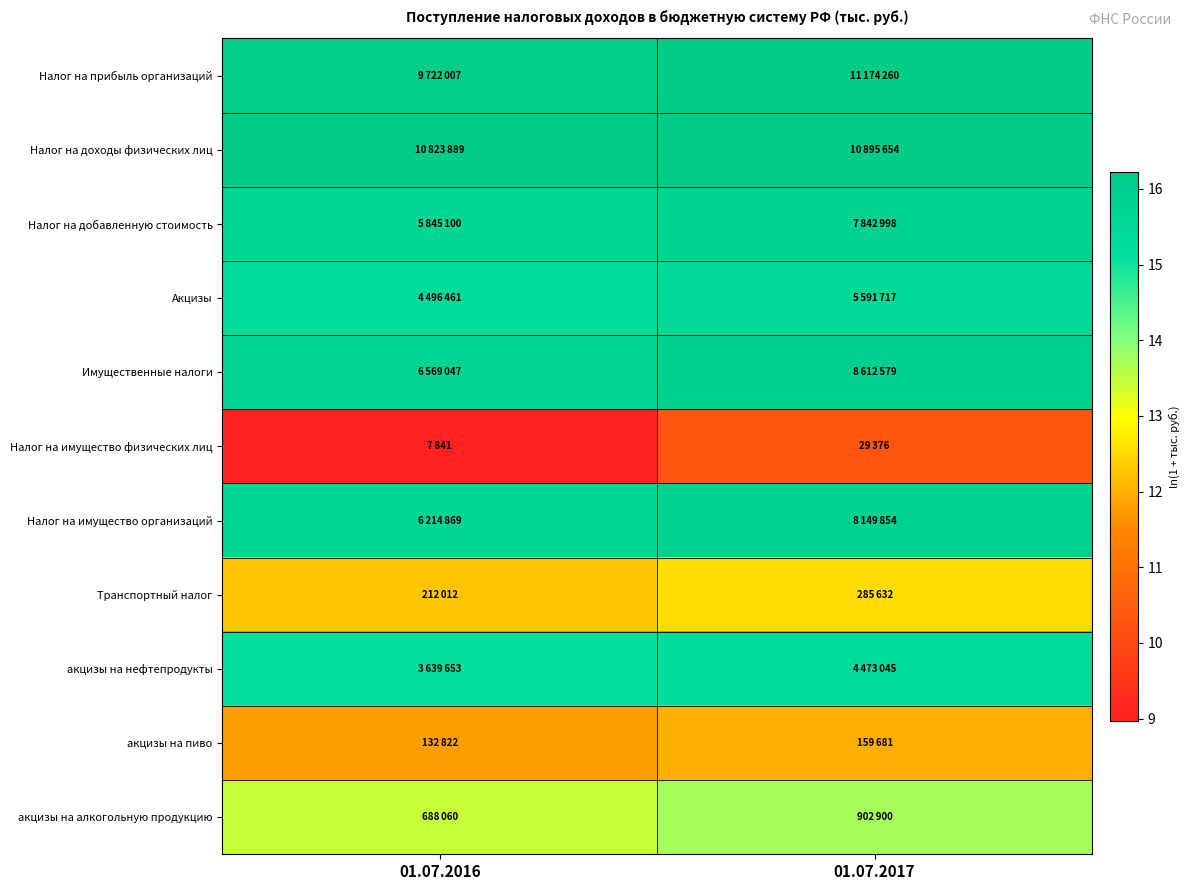

Rank the series at 01.07.2016 from highest to lowest value.

Налог на доходы физических лиц, Налог на прибыль организаций, Имущественные налоги, Налог на имущество организаций, Налог на добавленную стоимость, Акцизы, акцизы на нефтепродукты, акцизы на алкогольную продукцию, Транспортный налог, акцизы на пиво, Налог на имущество физических лиц